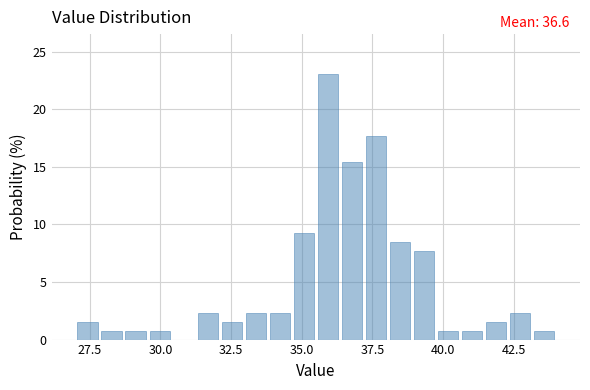

Read against the x-axis, roughly where is the centre of the tallest bar?

36.0